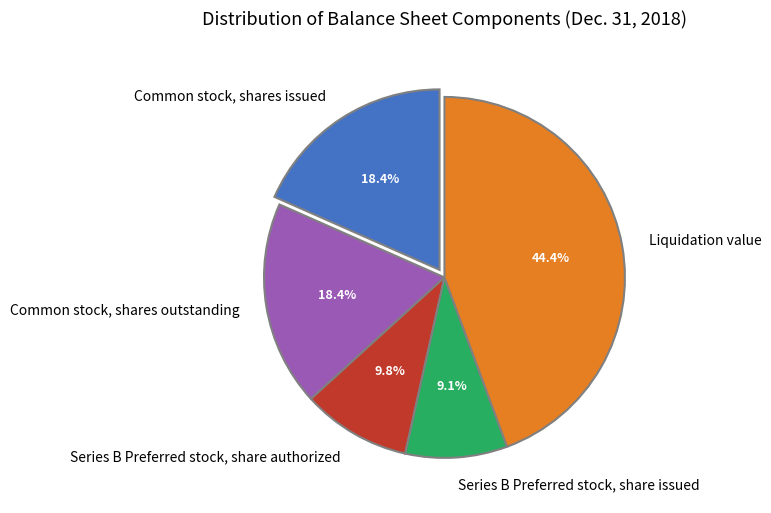

To the nearest percent, what percentage of the pie is Liquidation value?

44%